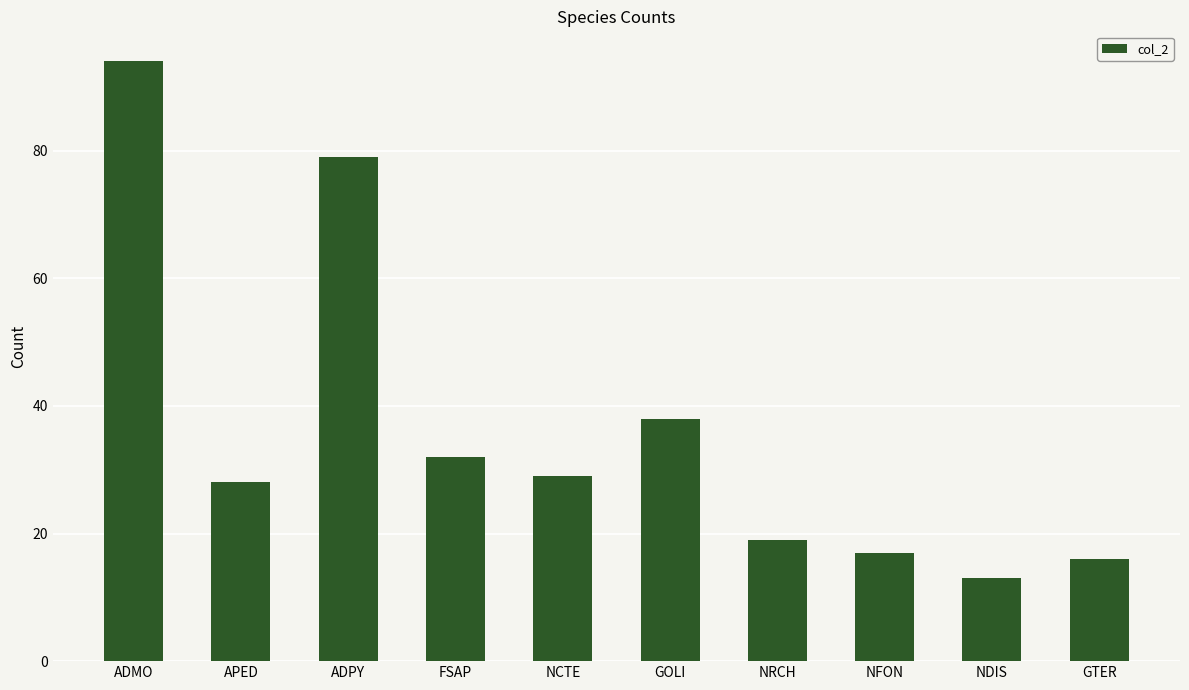

Reading left to right, extract all data points from this chart.

ADMO=94	APED=28	ADPY=79	FSAP=32	NCTE=29	GOLI=38	NRCH=19	NFON=17	NDIS=13	GTER=16